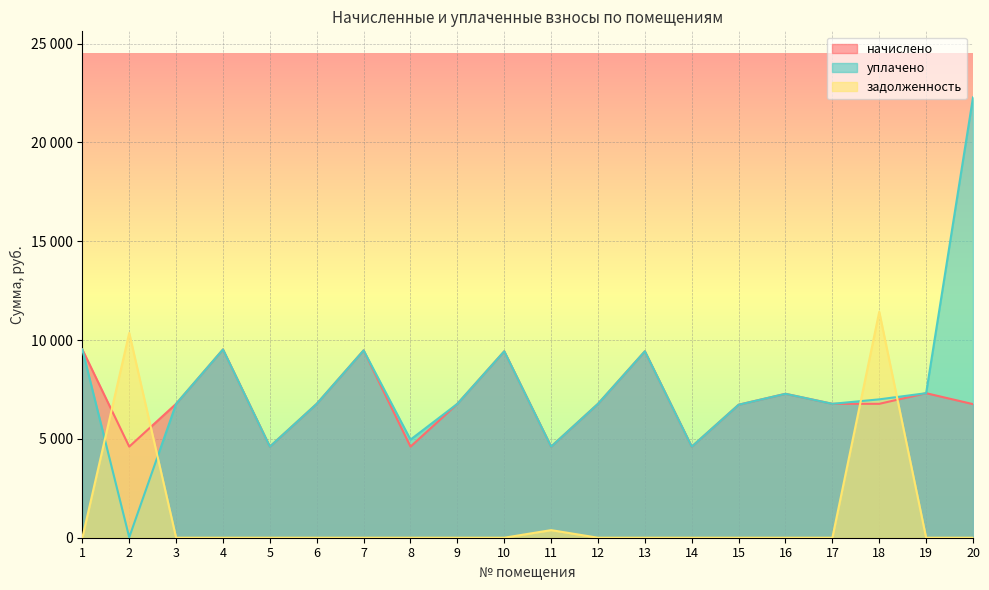

Between 4 and 18, which series saw the biggest shift?

задолженность